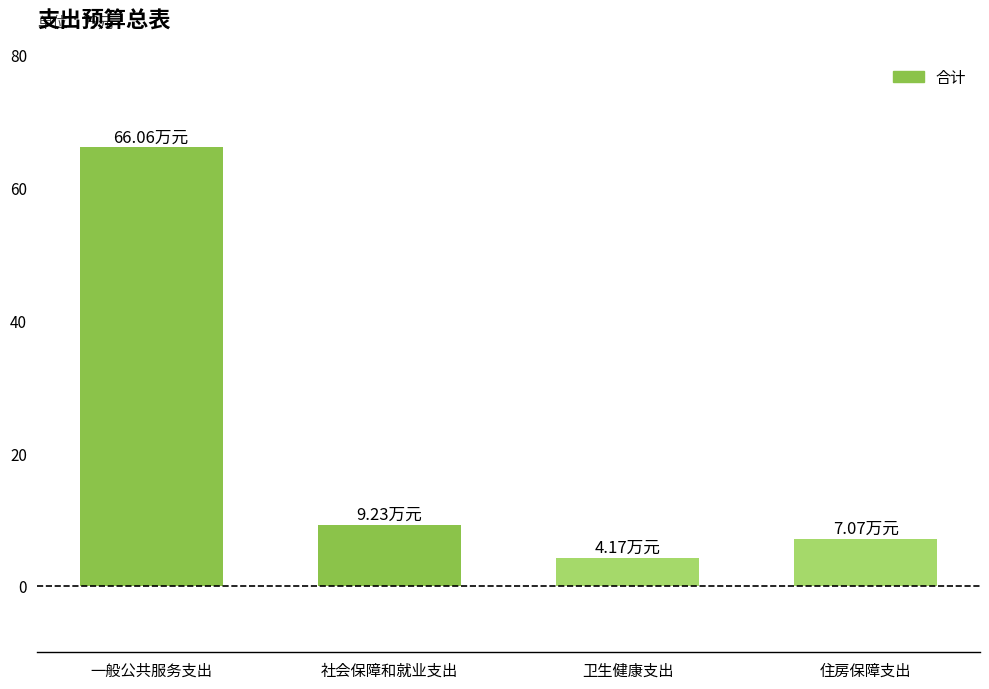

How many data points are above 9?

2